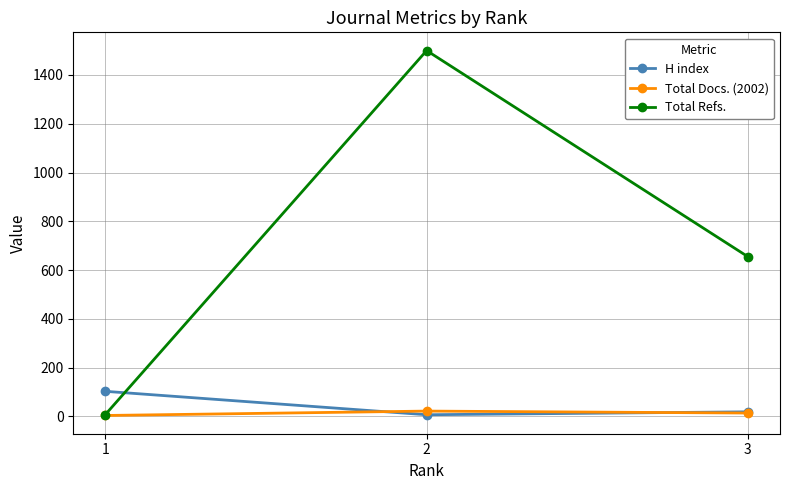

Reading left to right, list all the values displayed in this chart.

H index: 1=103	2=7	3=19
Total Docs. (2002): 1=4	2=22	3=14
Total Refs.: 1=8	2=1500	3=655